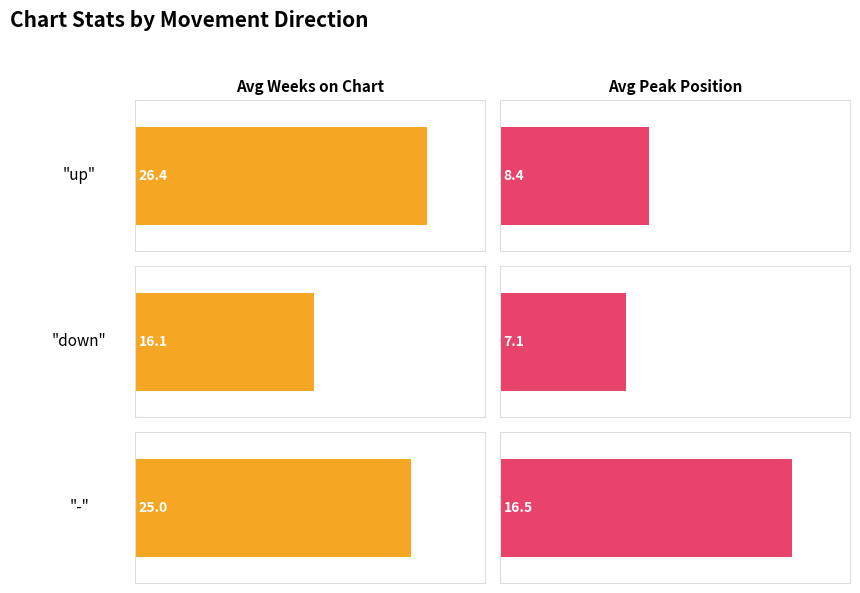

Which series has the largest range (max minus min)?

Avg Weeks on Chart